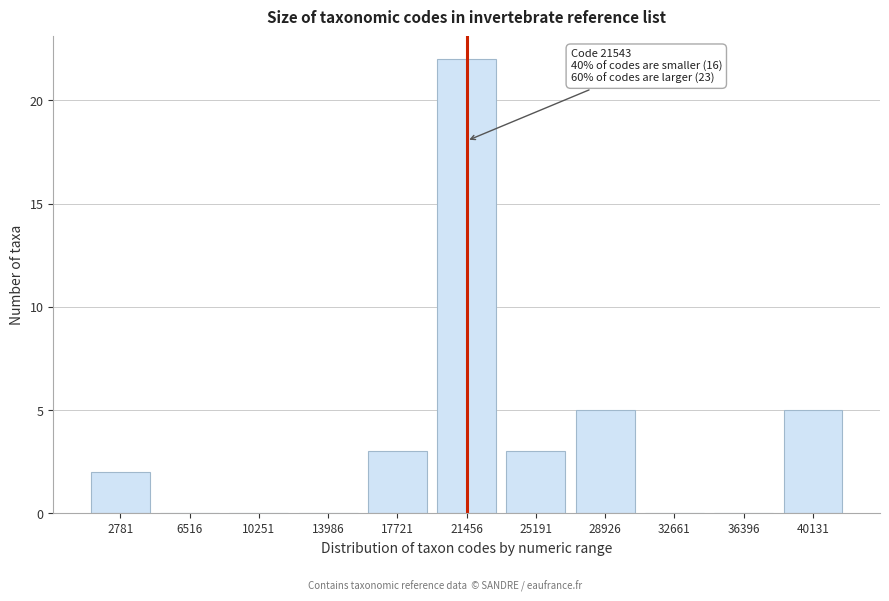

Reading left to right, extract all data points from this chart.

2781=2	6516=0	10251=0	13986=0	17721=3	21456=22	25191=3	28926=5	32661=0	36396=0	40131=5